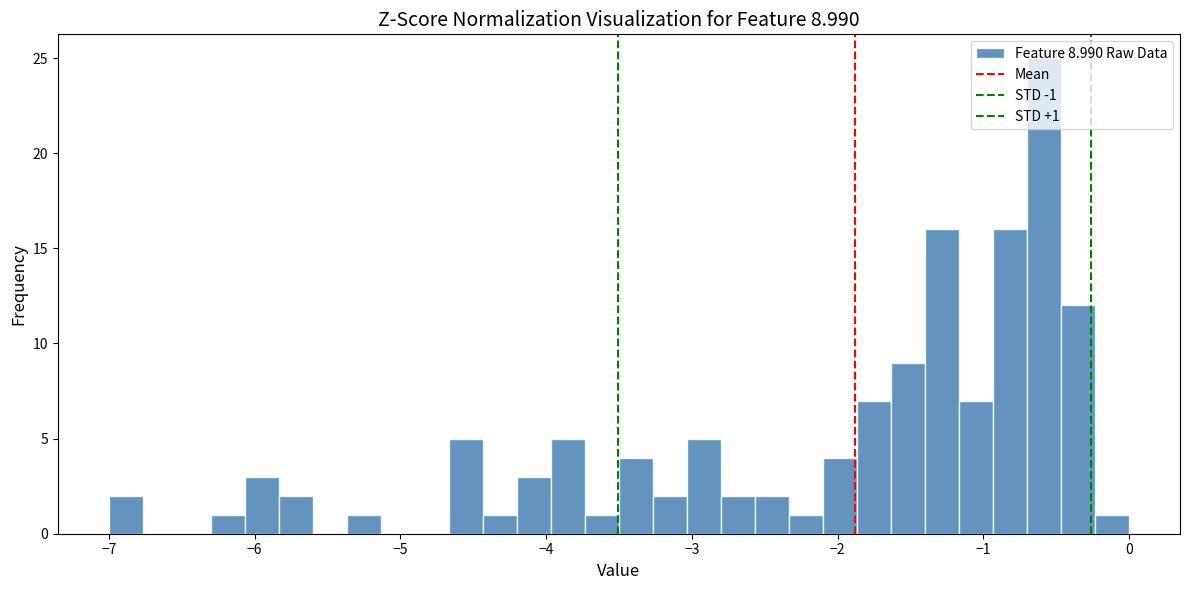

Around what value on the x-axis is the tallest bar? Give the approximate position of its centre, as read against the axis.

-0.6